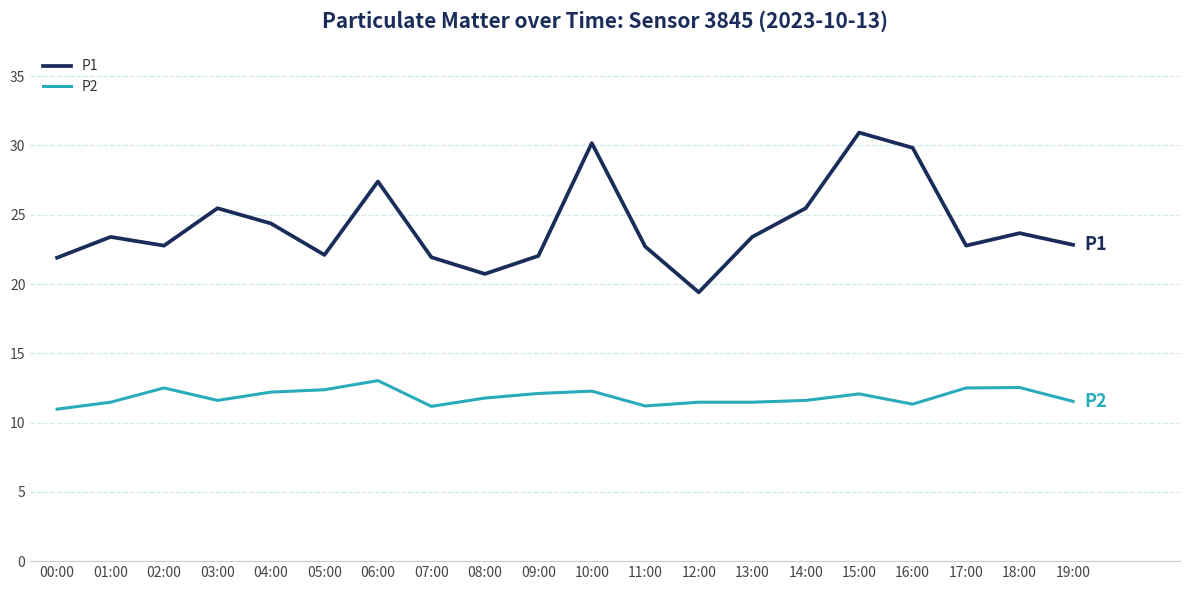

Rank the series at 05:00 from lowest to highest value.

P2, P1